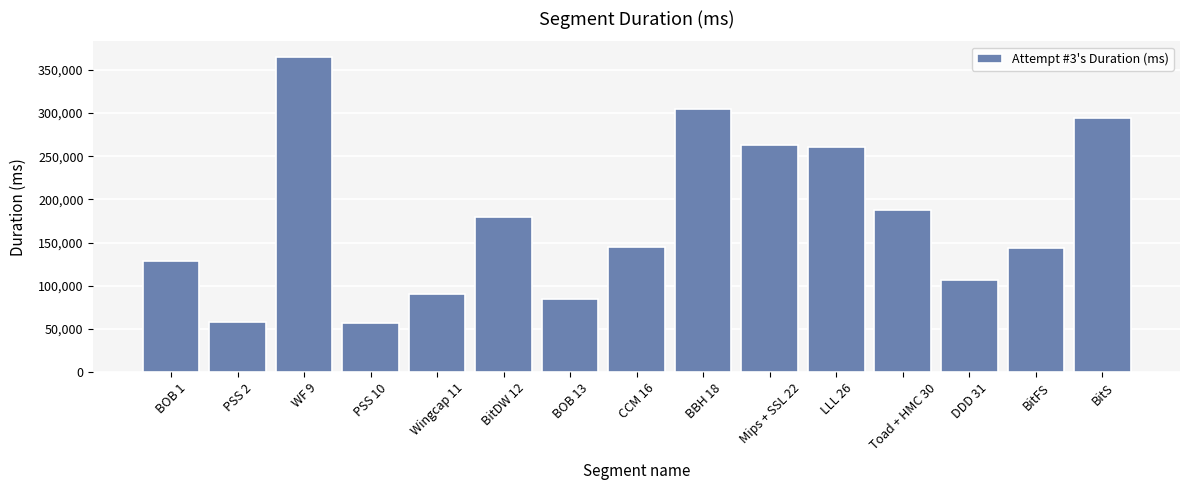

Which label corresponds to the largest value in the chart?

WF 9